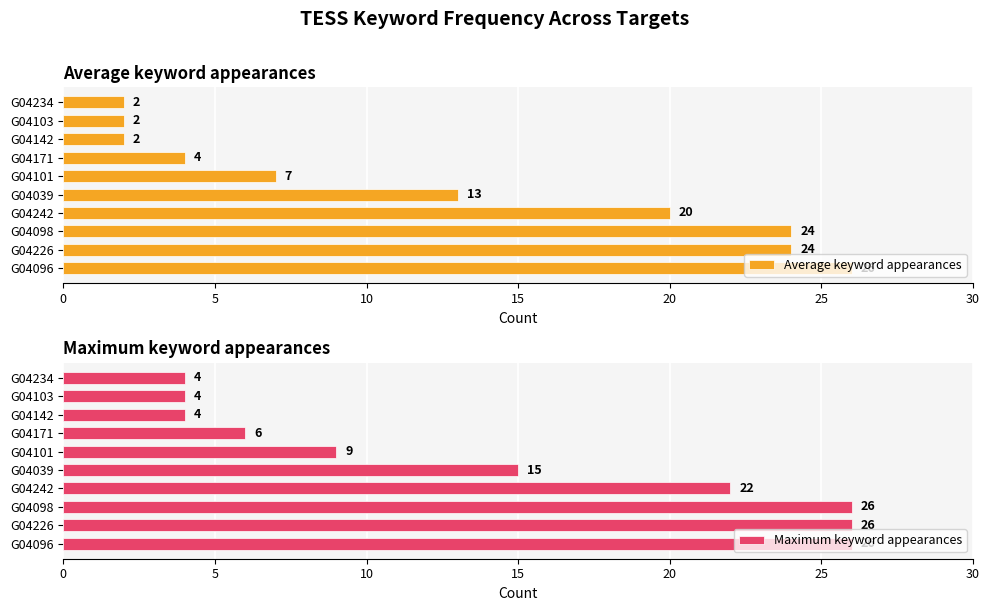

How many bars are there in total?

20